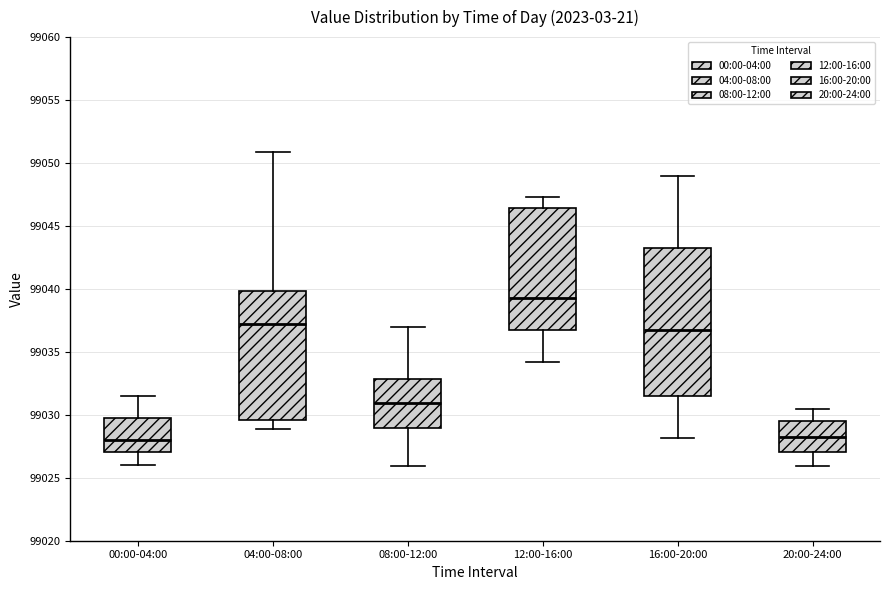

Which box has the highest median line?

12:00-16:00